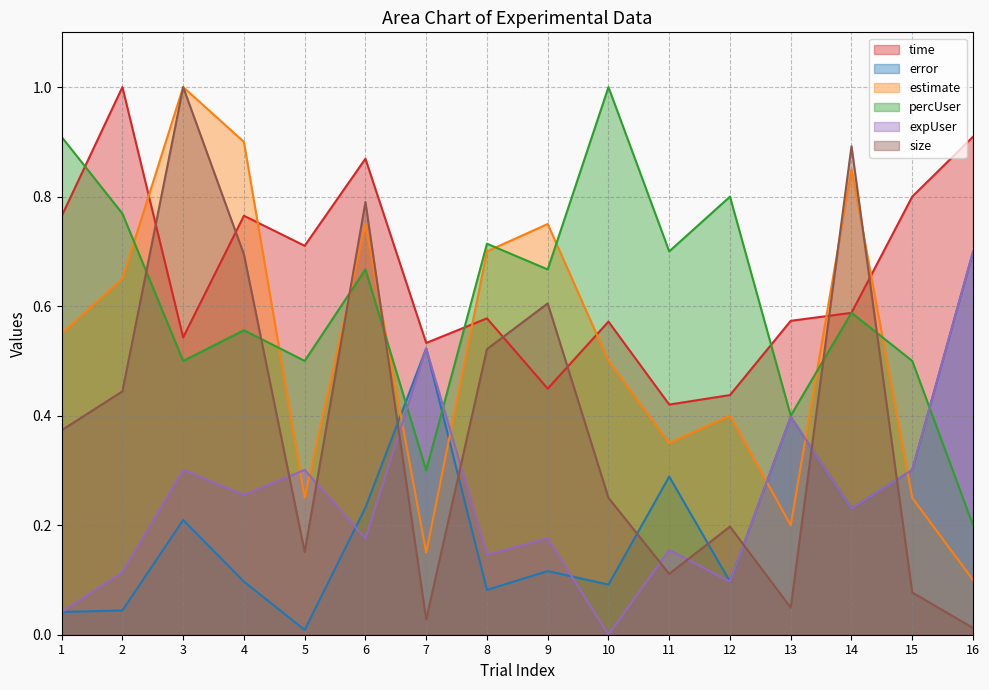

True or false: size has a value of 0.2 at 5.

True